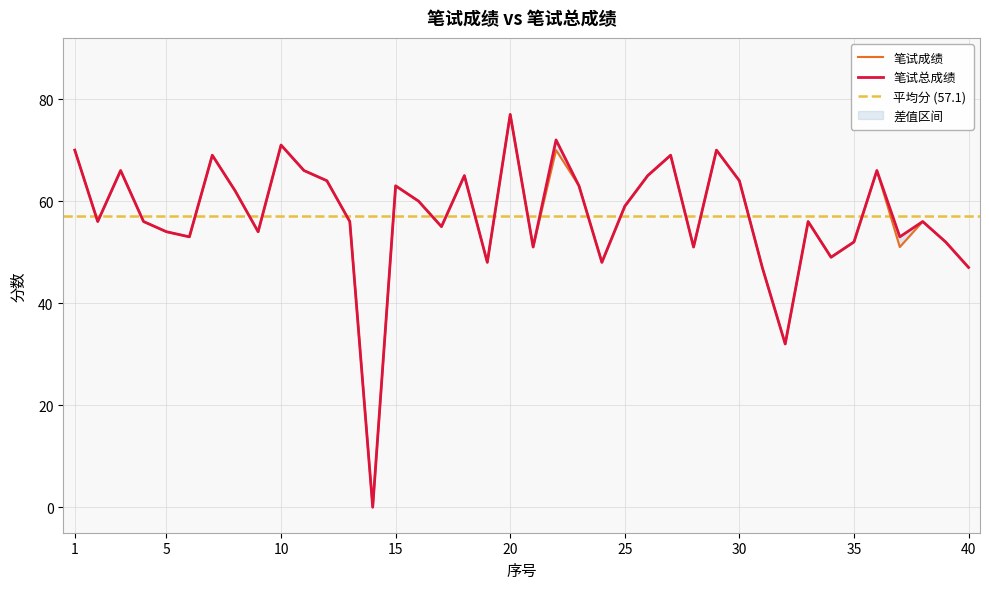

Reading left to right, transcribe all the data shown in this chart.

笔试成绩: 70	56	66	56	54	53	69	62	54	71	66	64	56	0	63	60	55	65	48	77	51	70	63	48	59	65	69	51	70	64	47	32	56	49	52	66	51	56	52	47
笔试总成绩: 70	56	66	56	54	53	69	62	54	71	66	64	56	0	63	60	55	65	48	77	51	72	63	48	59	65	69	51	70	64	47	32	56	49	52	66	53	56	52	47